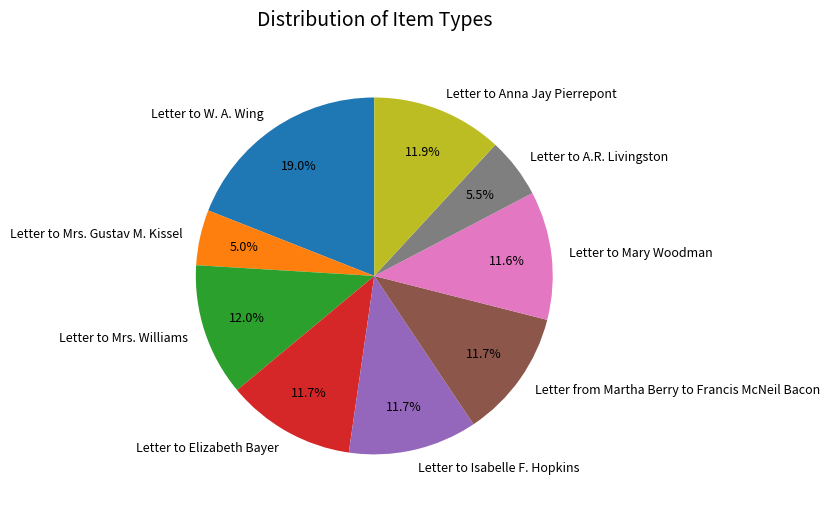

Which category has the biggest portion of the pie?

Letter to W. A. Wing